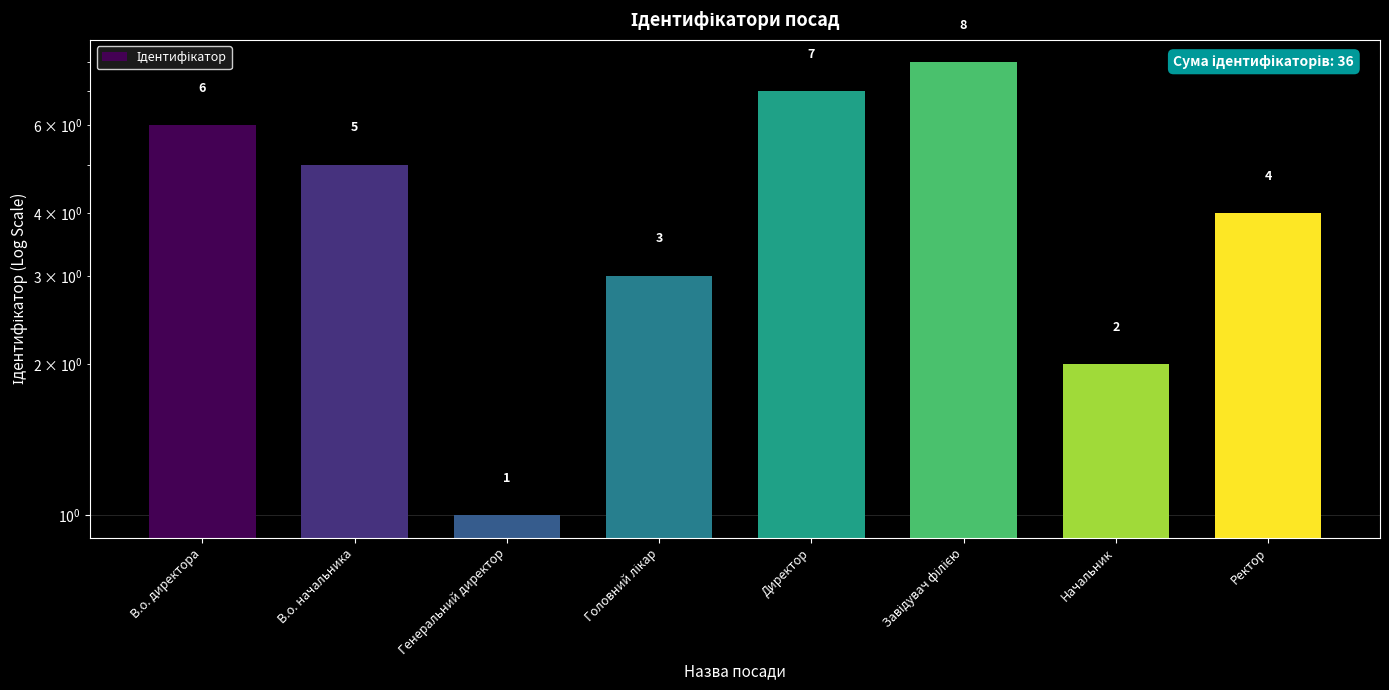

At which label does the data first exceed 5?

В.о. директора